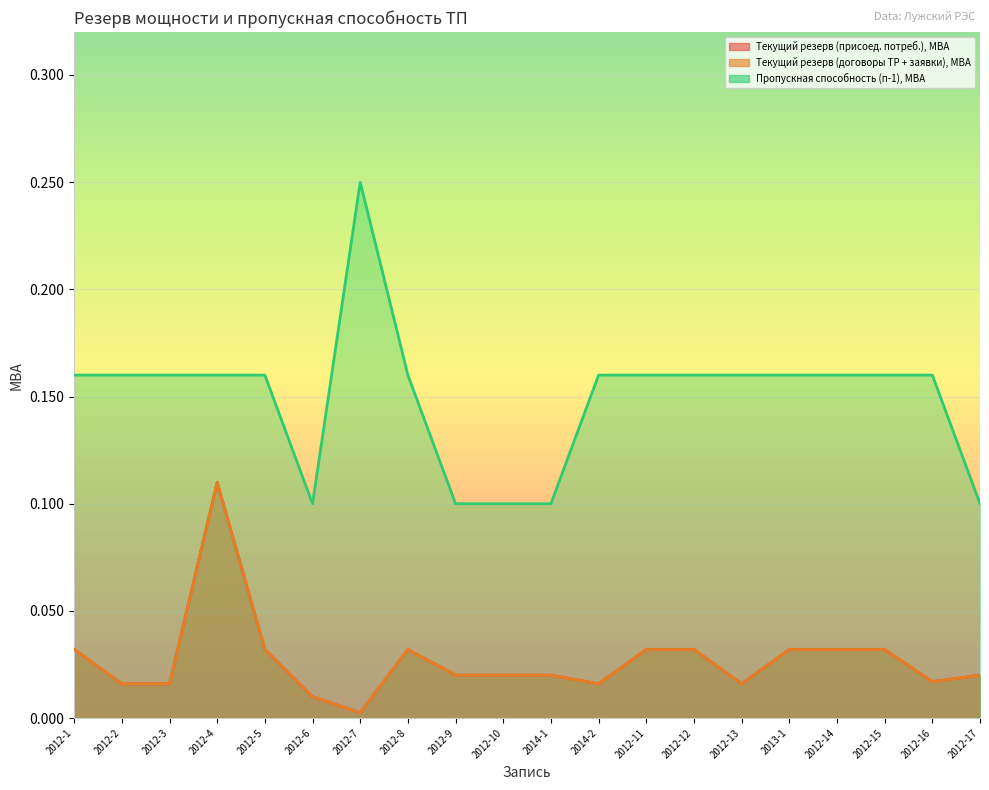

Is the value of Текущий резерв мощности с учетом присоединенных потребителей,МВА at 2012-12 greater than the value of Пропускная способнаость с учетом критерия (п-1), МВА at 2012-6?

No